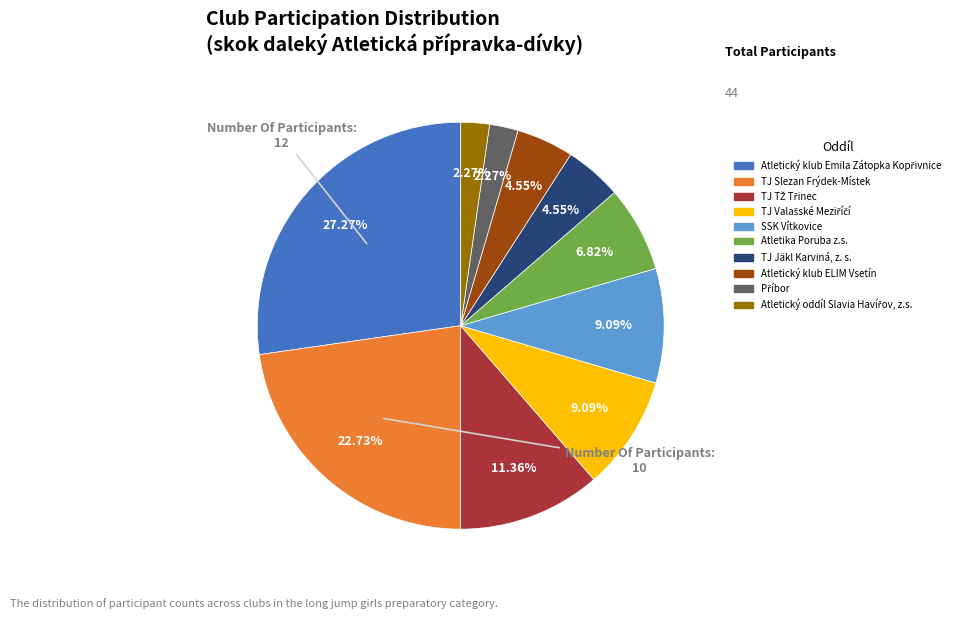

Is there any slice that represents more than half of the pie?

No